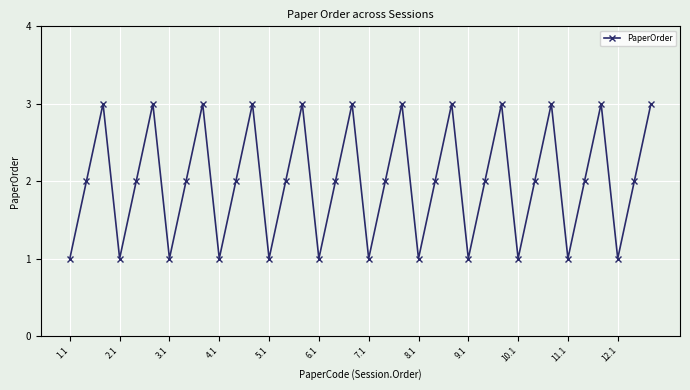

What is the difference between the second highest and minimum values?

2